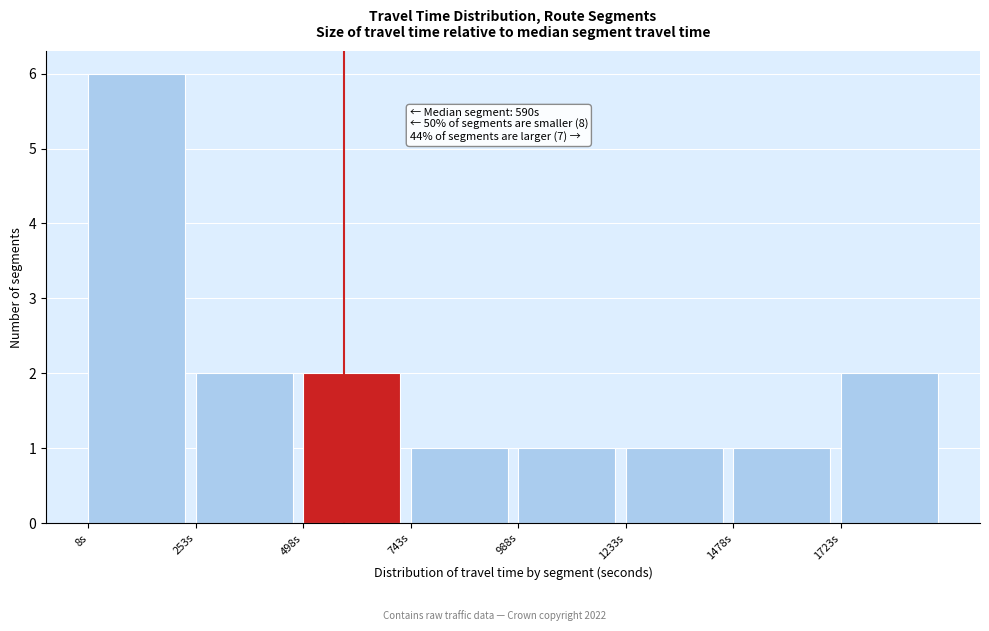

Which range on the x-axis has the tallest bar?

0 to 250